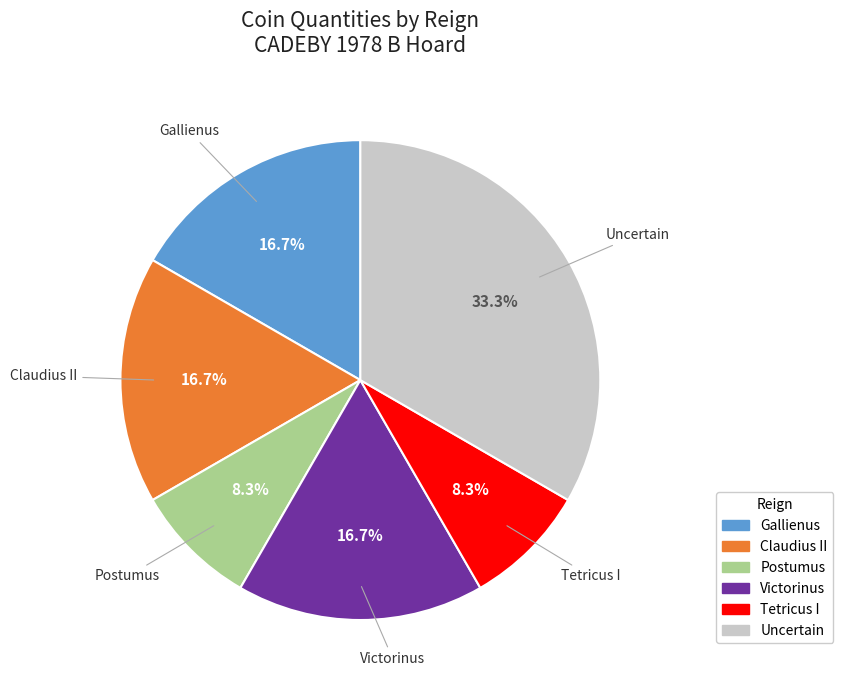

Between Tetricus I and Claudius II, which is larger?

Claudius II